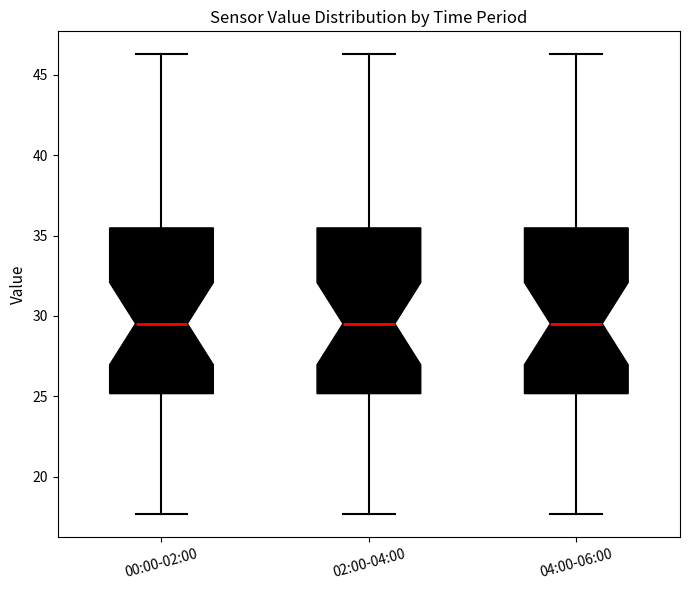

Where does the upper whisker of the box for 00:00-02:00 end on the y-axis? The values are not printed on the chart, so give them approximately, as read against the axis.

46.5